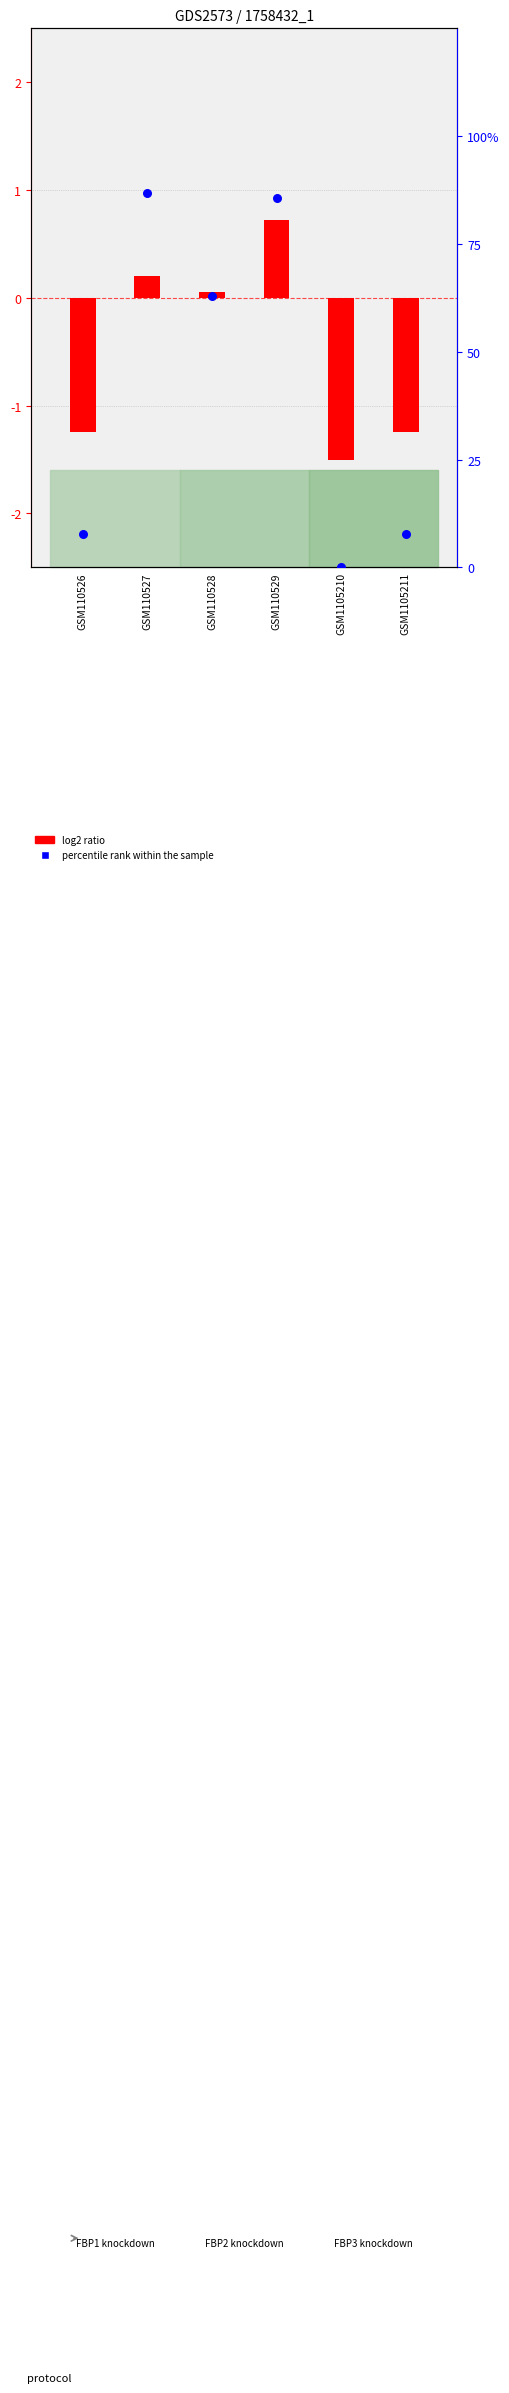

What is the change in value from GSM110529 to GSM1105211?

-78.0